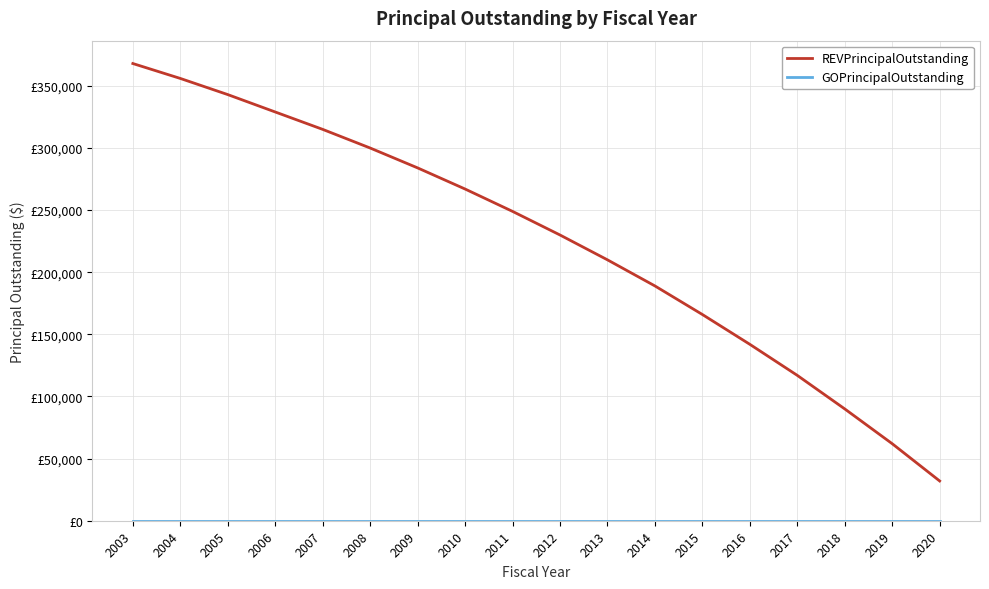

True or false: REVPrincipalOutstanding has more than 0 interior local peaks.

False